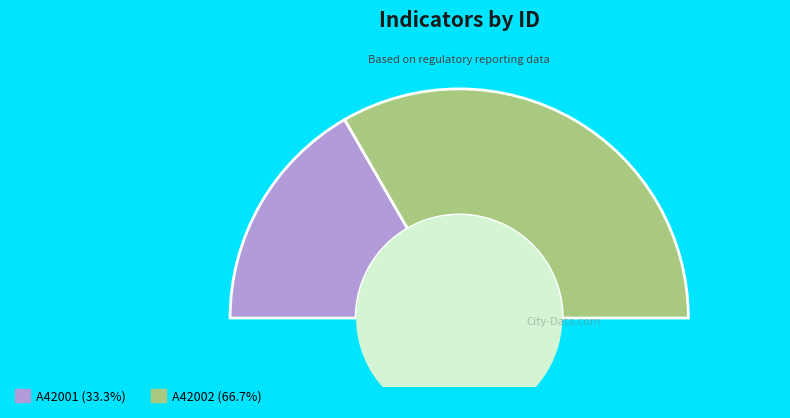

What is the total percentage of A42001 and A42002?

100.0%